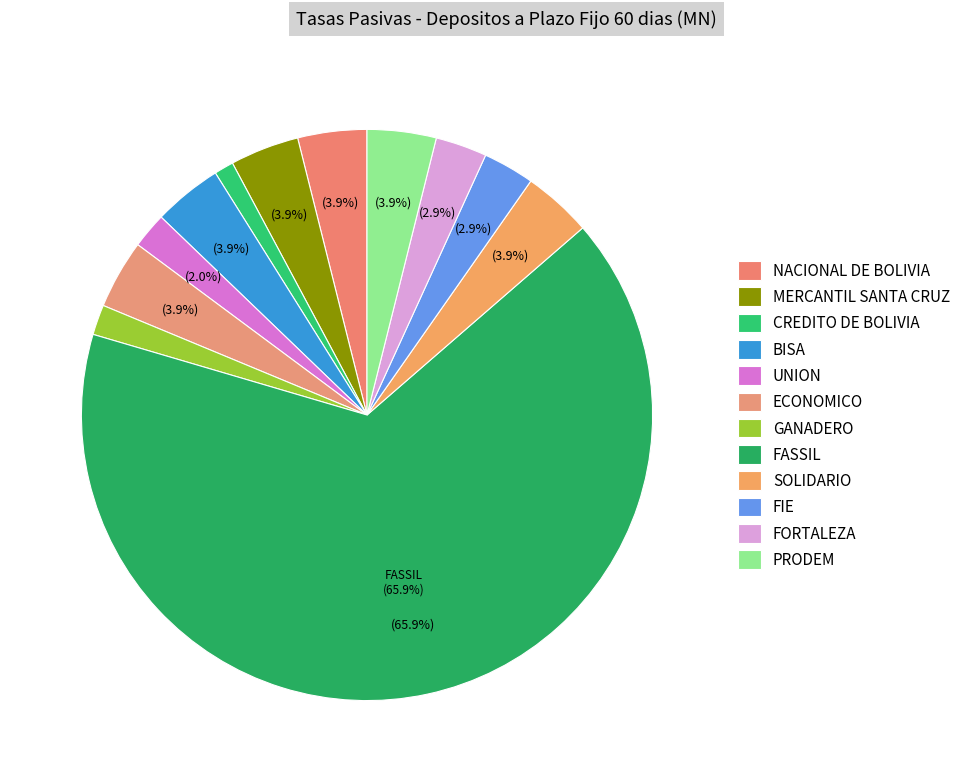

What percentage is the ECONOMICO slice, to the nearest percent?

4%